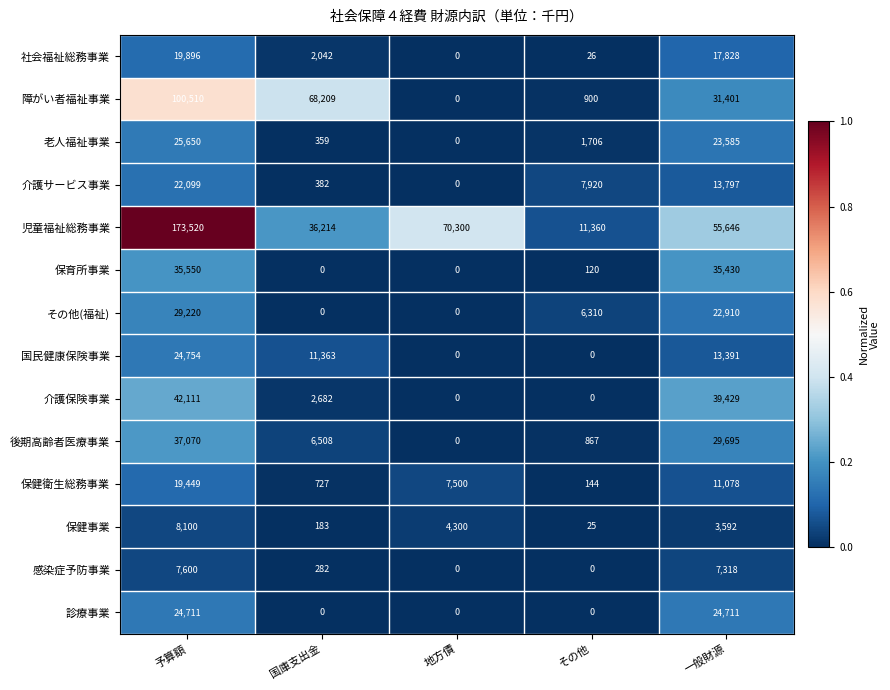

What is the maximum value shown in the chart?

173520